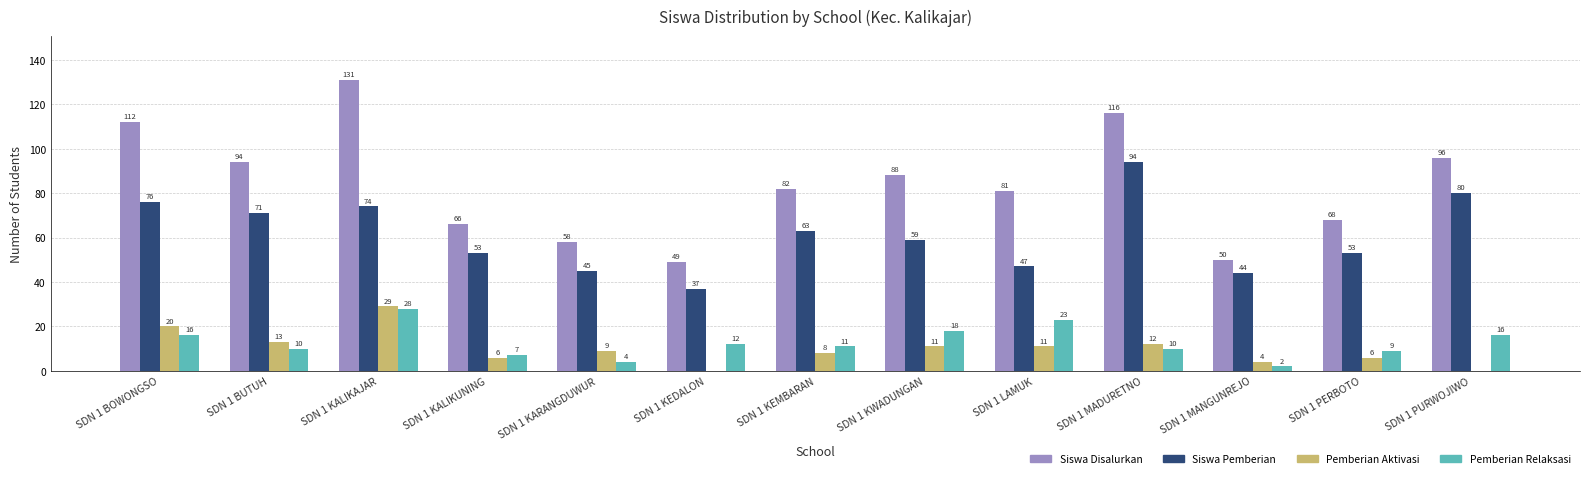

What is the spread (max minus min) of values at SDN 1 MADURETNO?

106